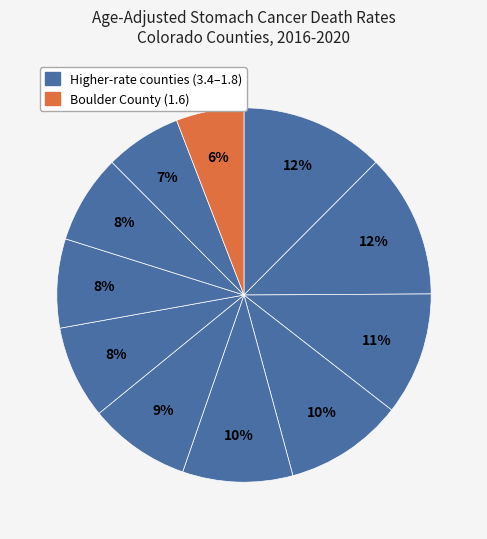

Is there a majority slice in this chart?

No